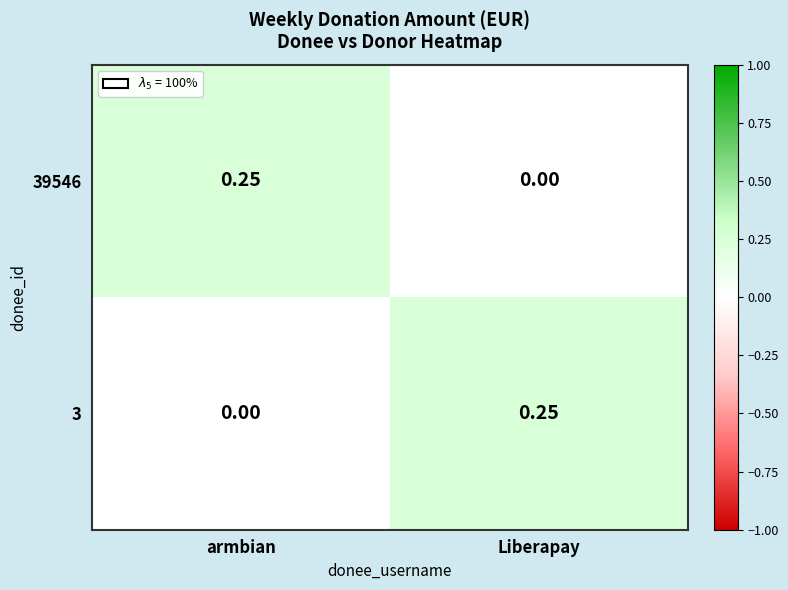

Which category has the highest value in the 39546 series?

armbian